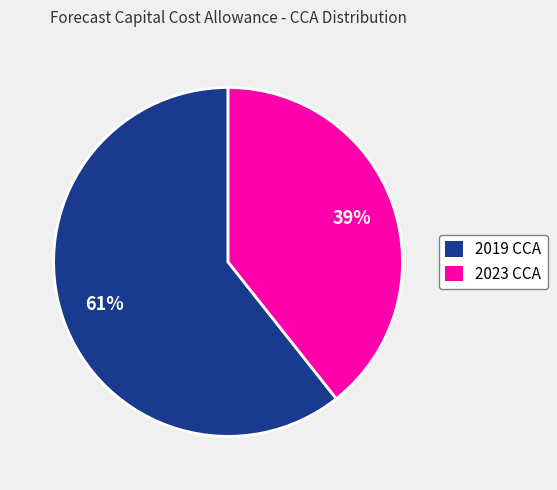

Does any single category account for the majority?

Yes